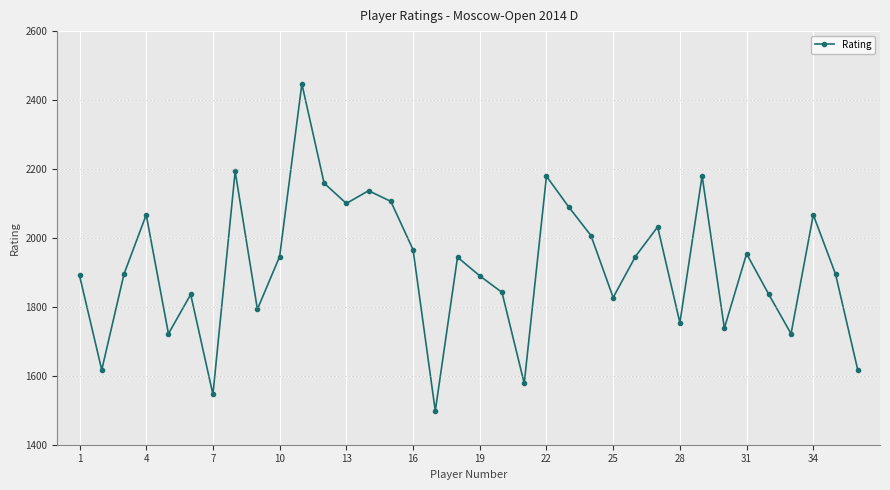

What is the maximum value shown in the chart?

2447